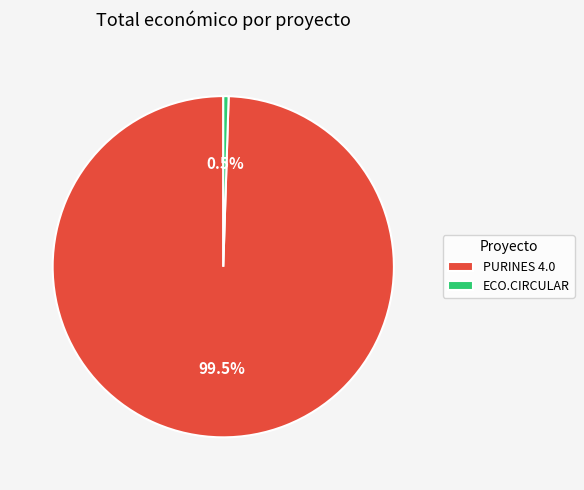

What percentage is NOT represented by ECO.CIRCULAR?

99.5%